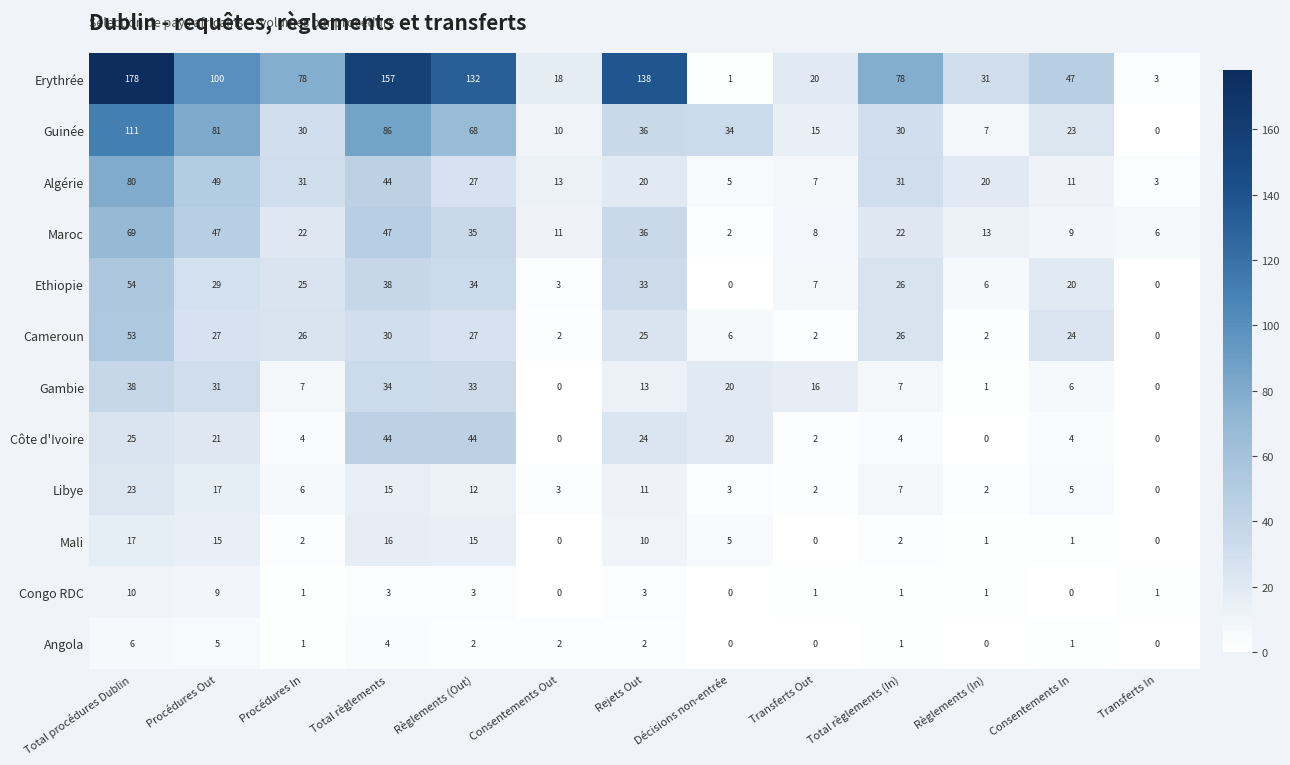

The Ethiopie series shows 20 at Rejets Out. True or false?

False